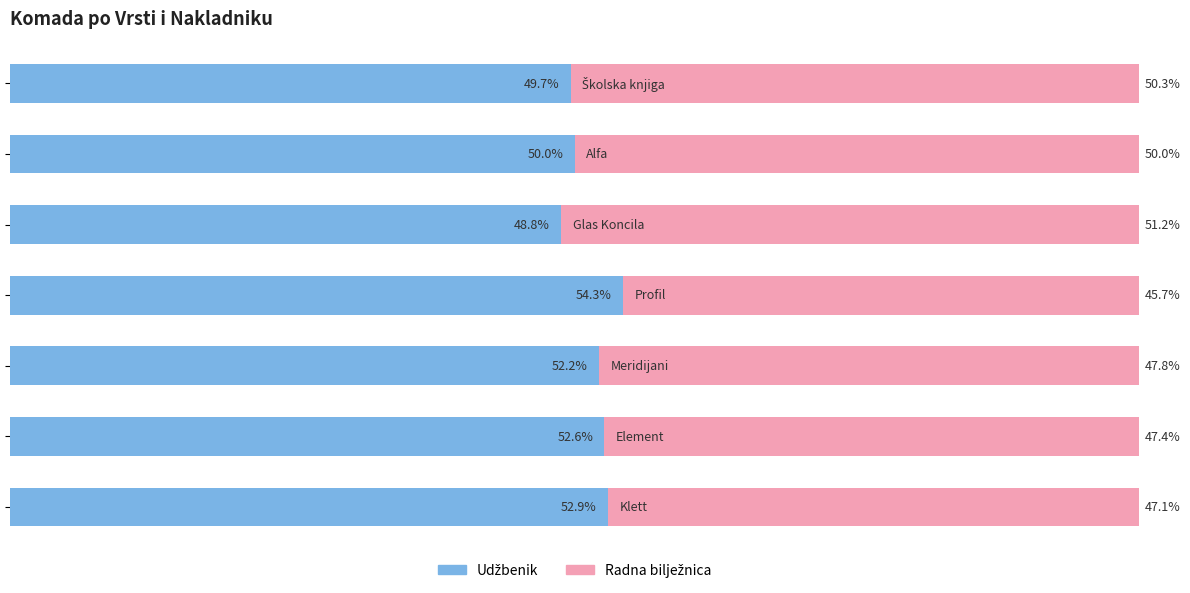

What are all the series names shown in the legend?

Udžbenik, Radna bilježnica